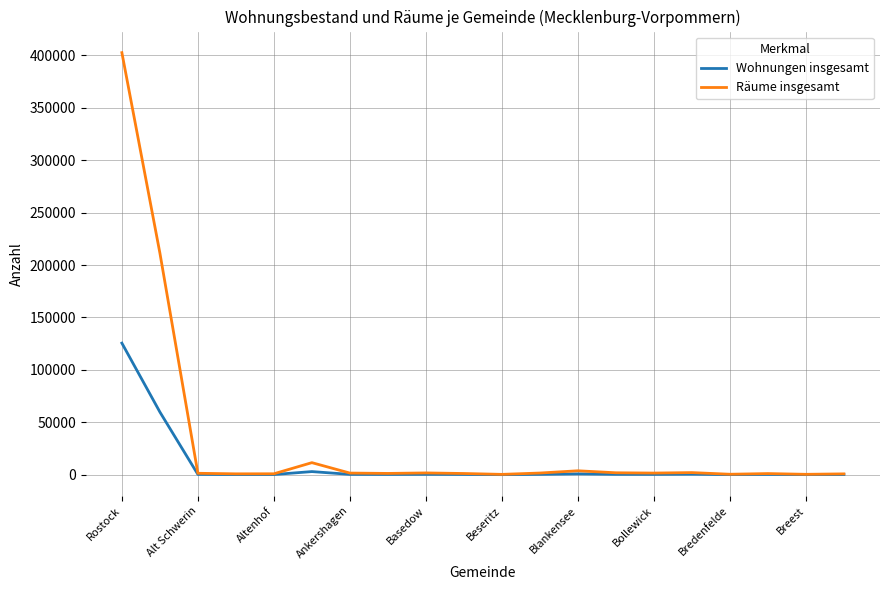

What is the maximum value shown in the chart?

402663